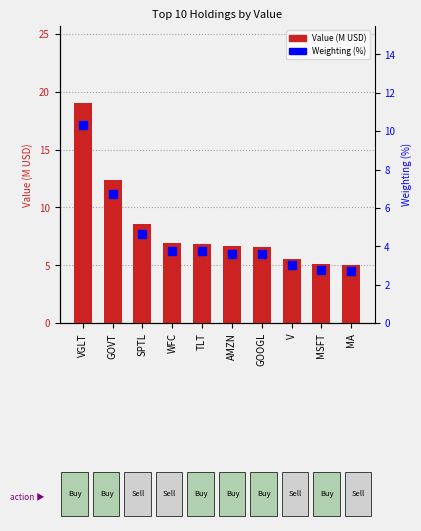

Between MSFT and AMZN, which is larger?

AMZN